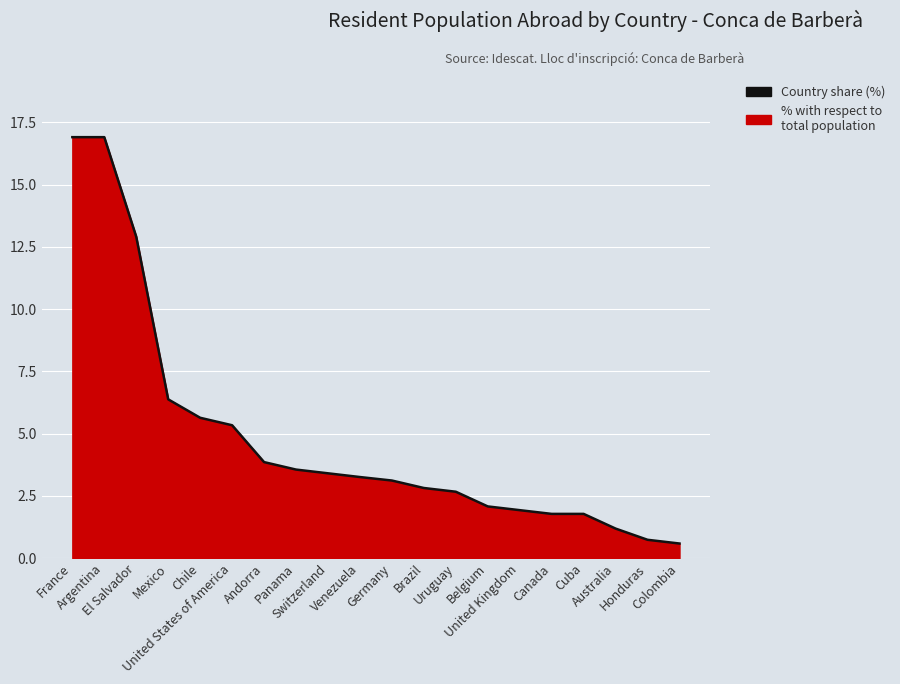

Where does the data first go above 3?

France